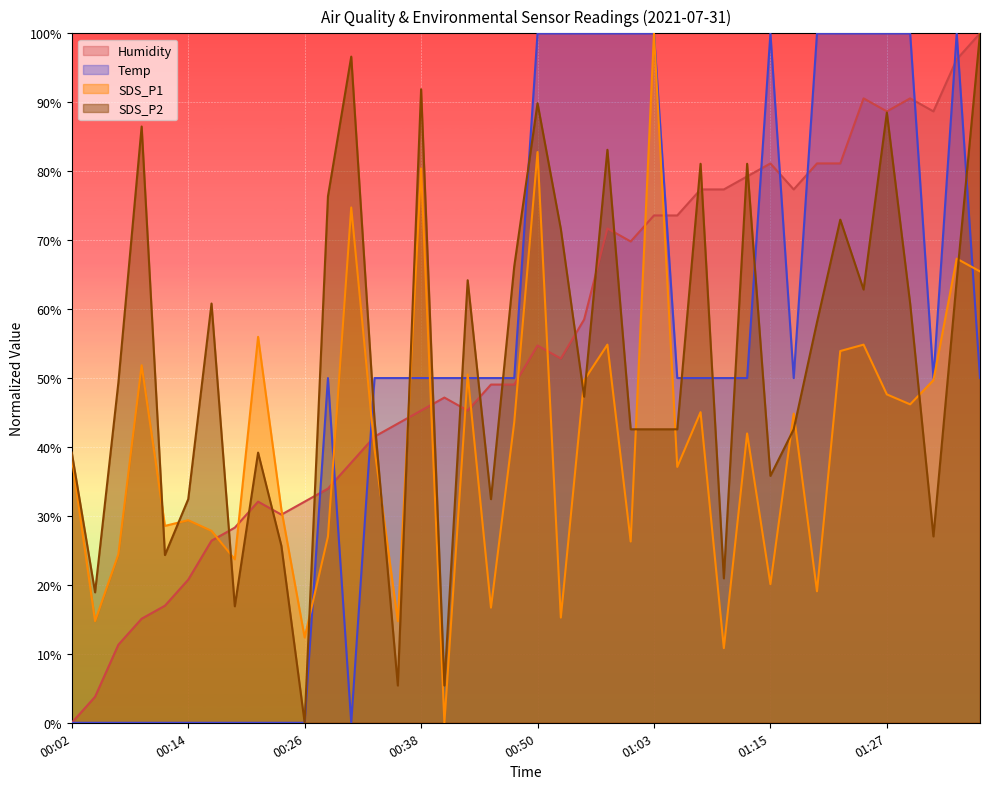

What are all the series names shown in the legend?

Humidity, Temp, SDS_P1, SDS_P2